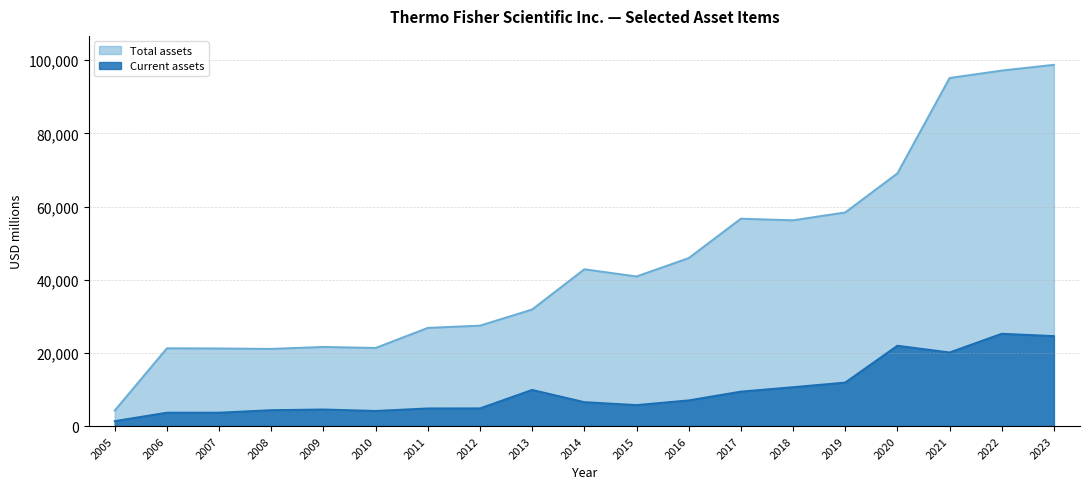

True or false: Current assets has a value of 30331 at 2020.

False